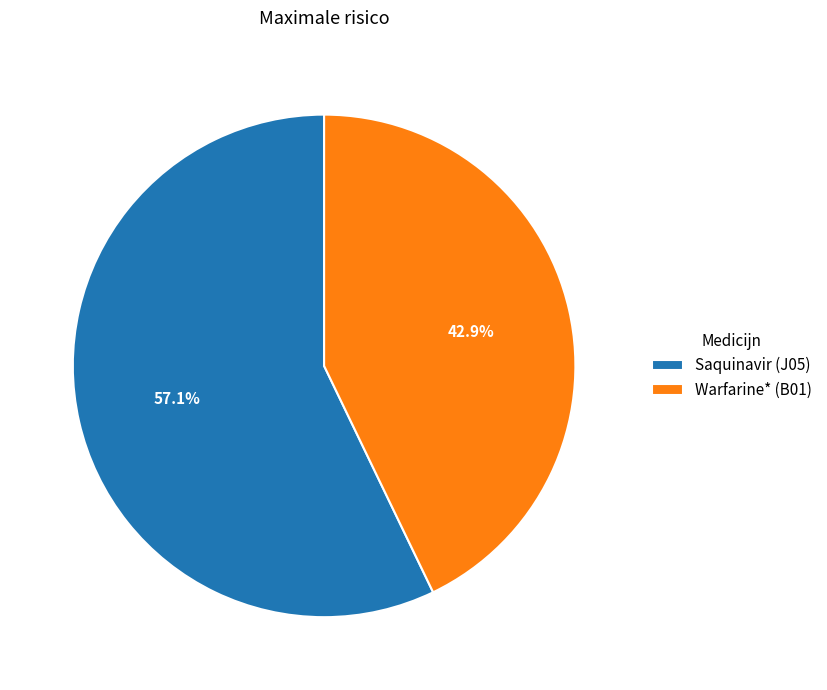

Does Saquinavir (J05) represent more than half of the total?

Yes